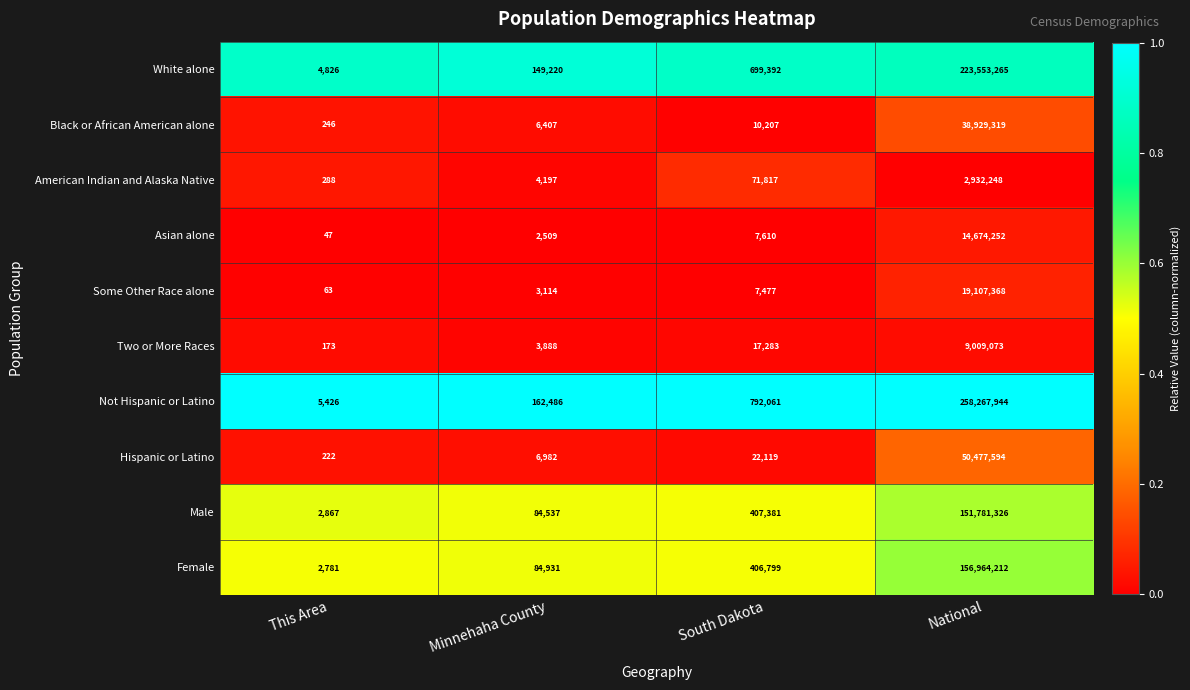

What is the difference between the Not Hispanic or Latino values at Minnehaha County and This Area?

157060